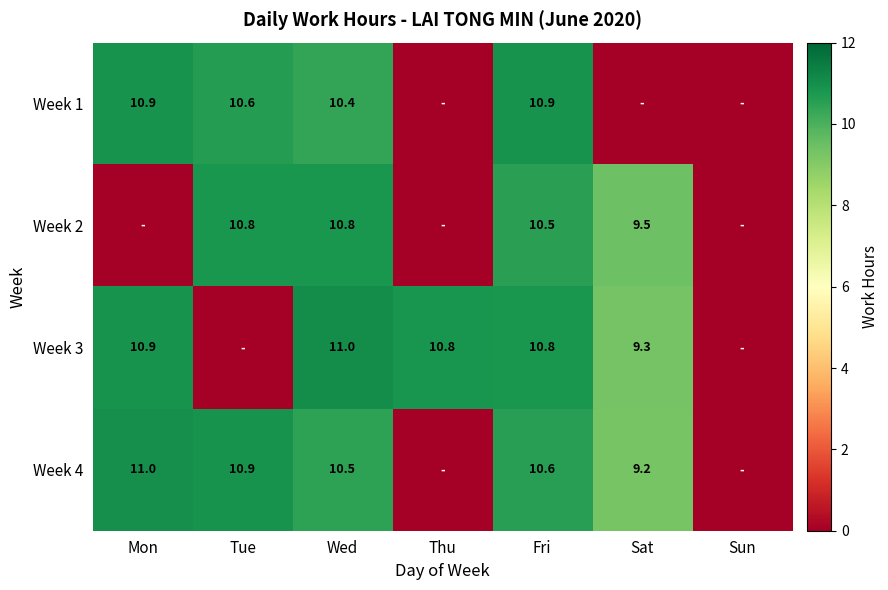

Is it true that Week 3 equals 10.8 at Thu?

True